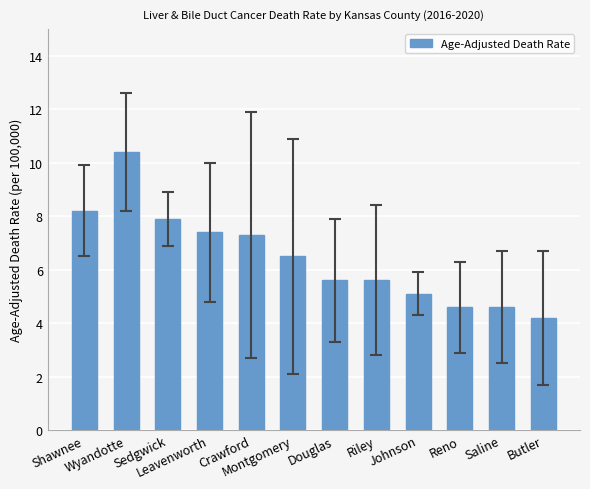

What is the difference between the second highest and minimum values?

4.0